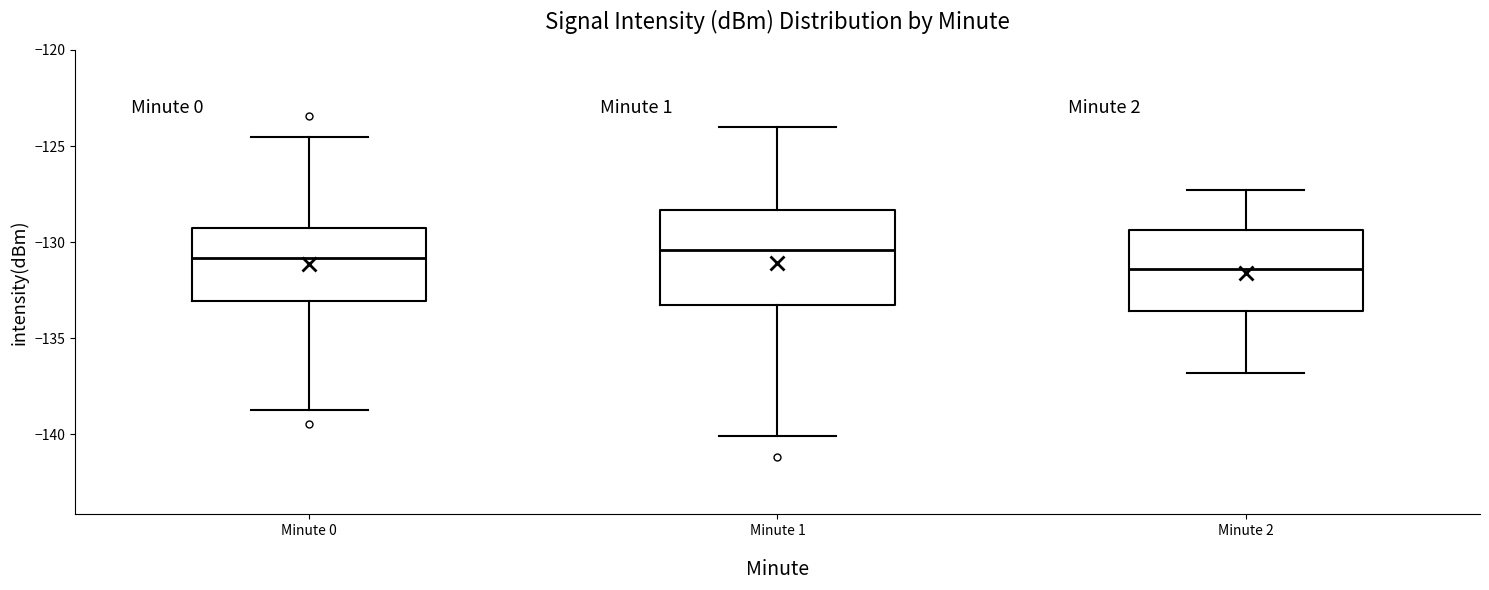

Reading left to right, read every box against the y-axis: the position of its median line, the range the box covers, and the ends of its whiskers. The values are not printed on the chart, so give them approximately, as read against the axis.

Minute 0: median -131.0, box -133.0 to -129.5, whiskers -138.5 to -124.5
Minute 1: median -130.5, box -133.0 to -128.5, whiskers -140.0 to -124.0
Minute 2: median -131.5, box -133.5 to -129.5, whiskers -137.0 to -127.5